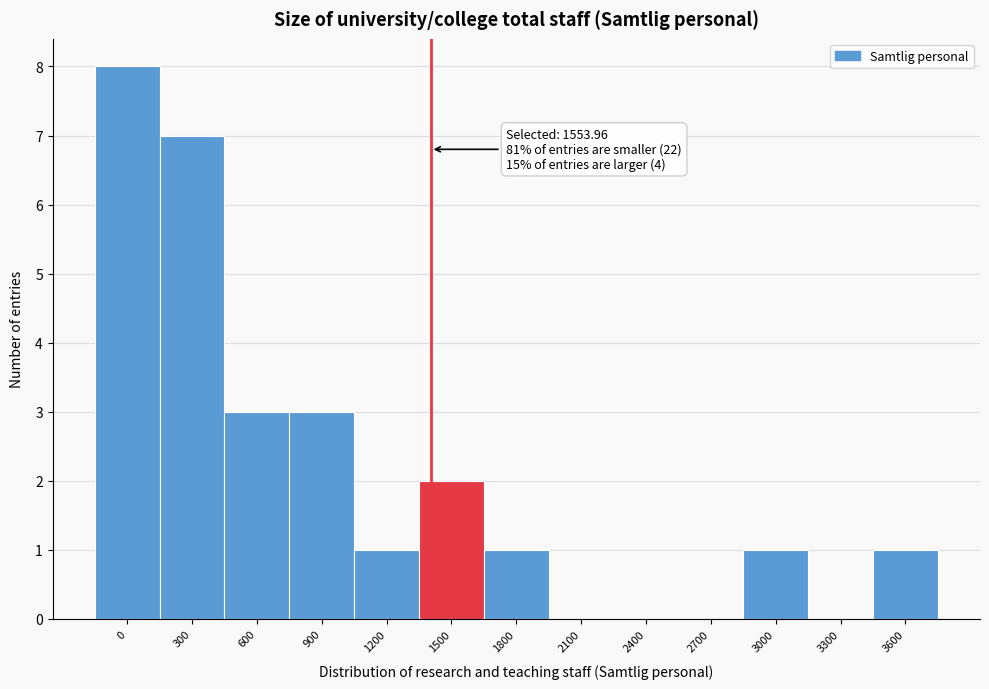

Reading left to right, transcribe all the data shown in this chart.

0=8	300=7	600=3	900=3	1200=1	1500=2	1800=1	2100=0	2400=0	2700=0	3000=1	3300=0	3600=1